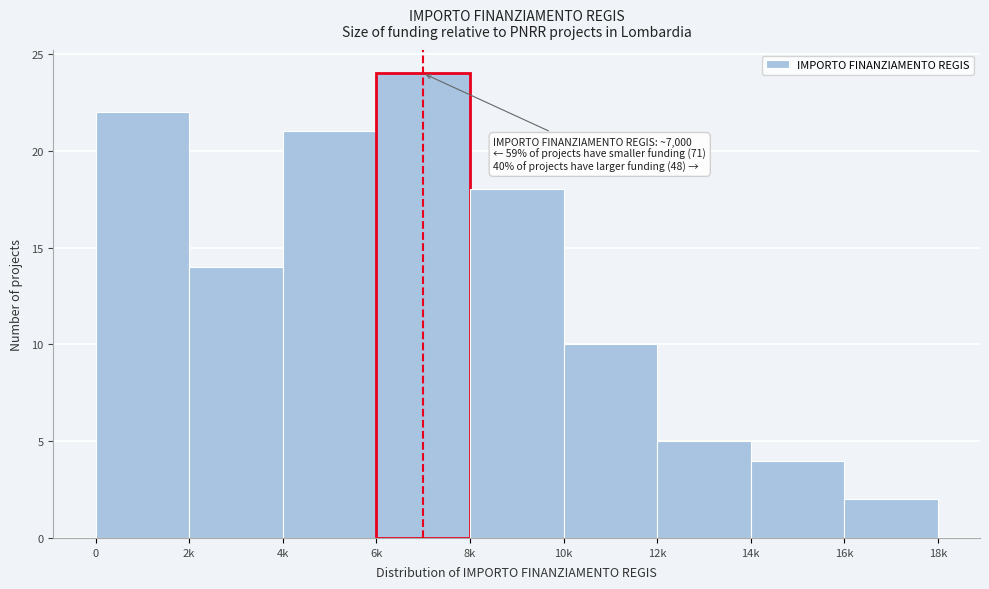

Reading left to right, extract all data points from this chart.

22	14	21	24	18	10	5	4	2